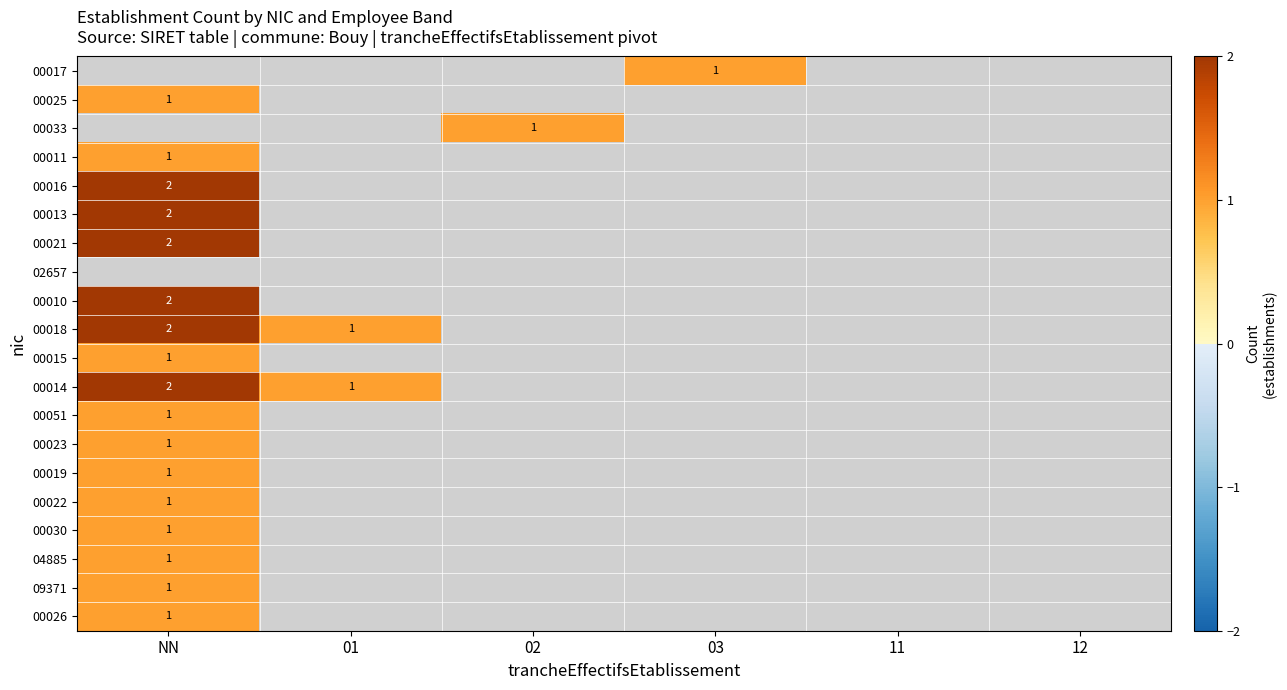

Which has a higher value, 03 or NN?

NN